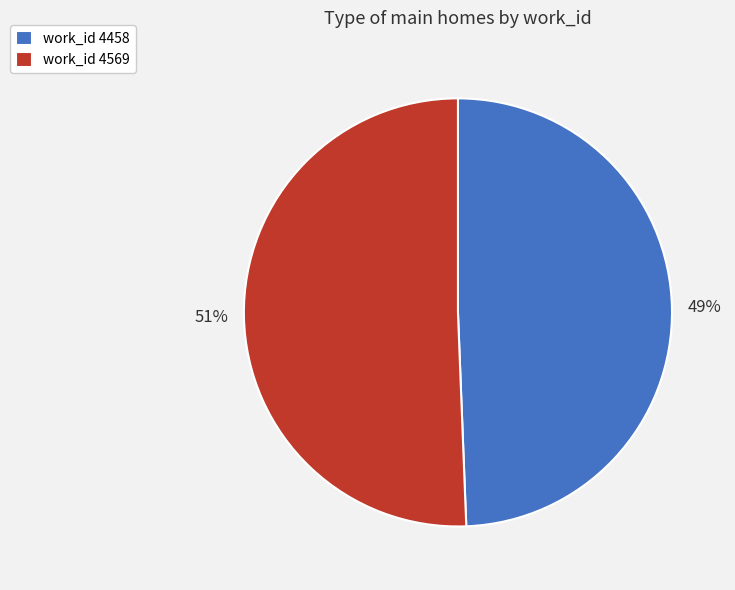

Rank the categories by value from lowest to highest.

work_id 4458, work_id 4569